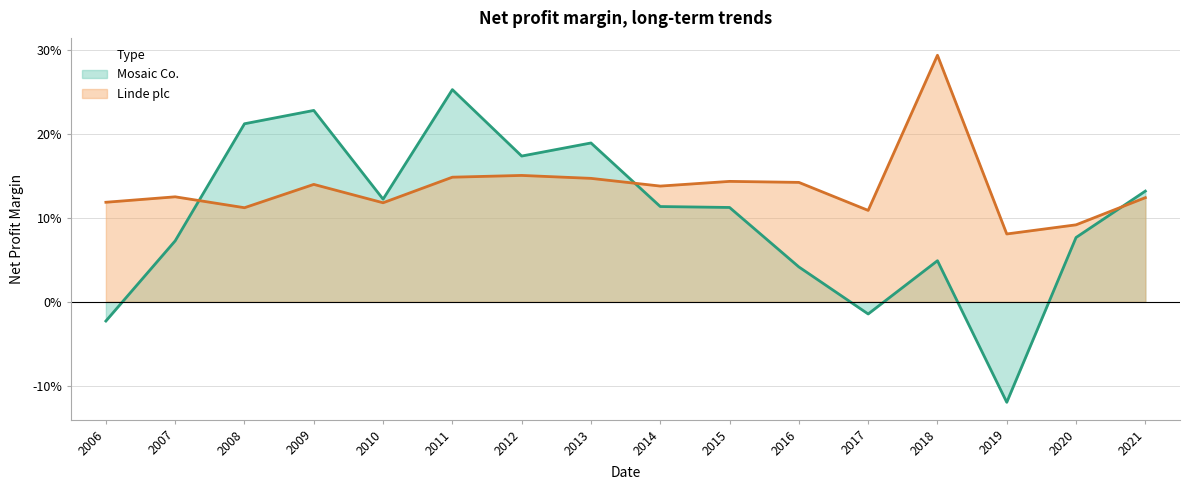

Which series has the largest total across all categories?

Linde plc